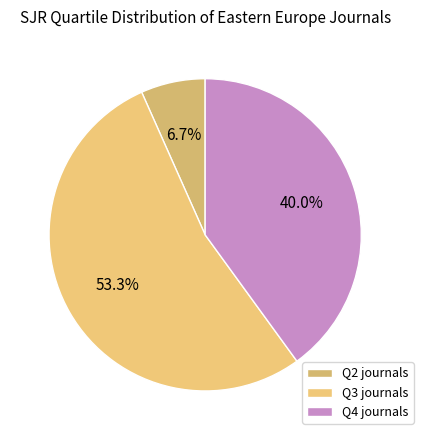

Which slice represents more than half of the pie?

Q3